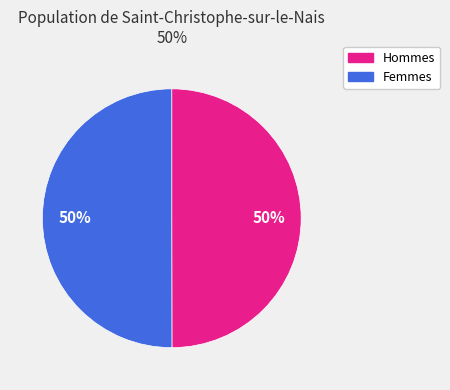

What is the ratio of the value at Femmes to the value at Hommes?

1.0